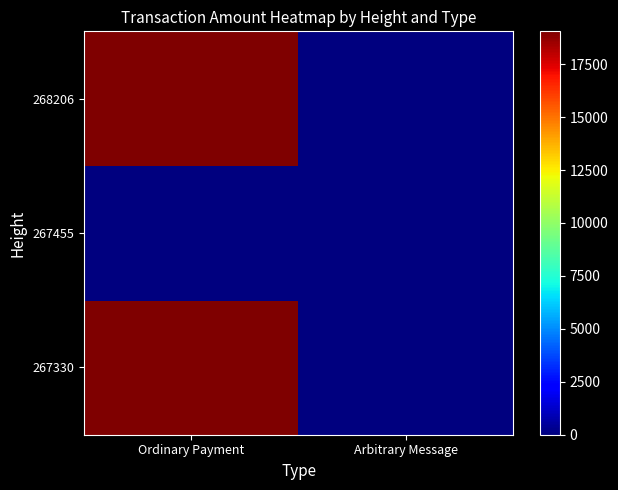

Reading right to left, what are all the values shown in this chart?

267330: Arbitrary Message=0	Ordinary Payment=19050
267455: Arbitrary Message=0	Ordinary Payment=0
268206: Arbitrary Message=0	Ordinary Payment=19049